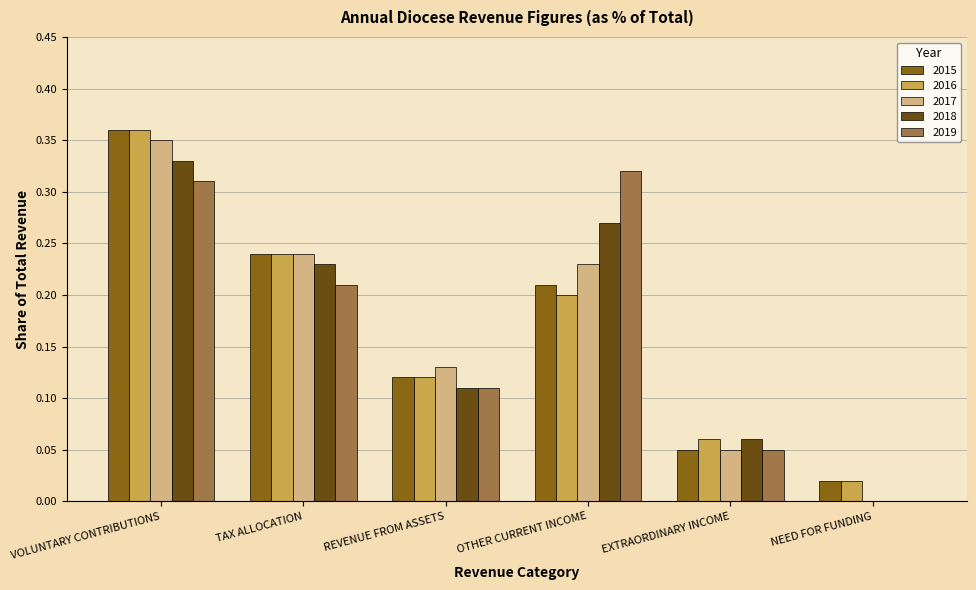

What is the sum of all 2019 values?

1.0